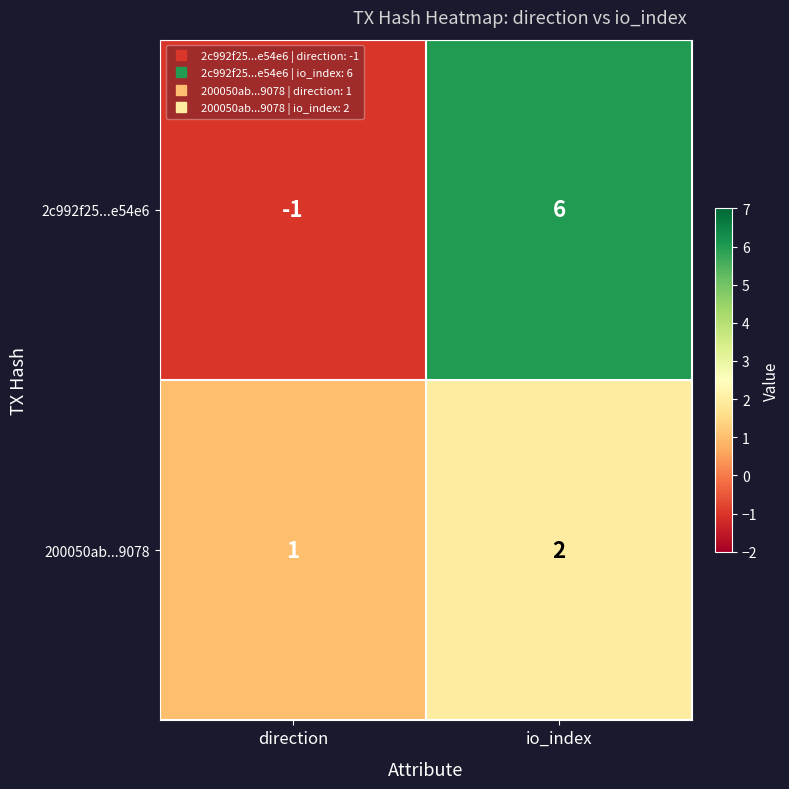

List the series in order of their overall mean, highest first.

2c992f25...e54e6, 200050ab...9078